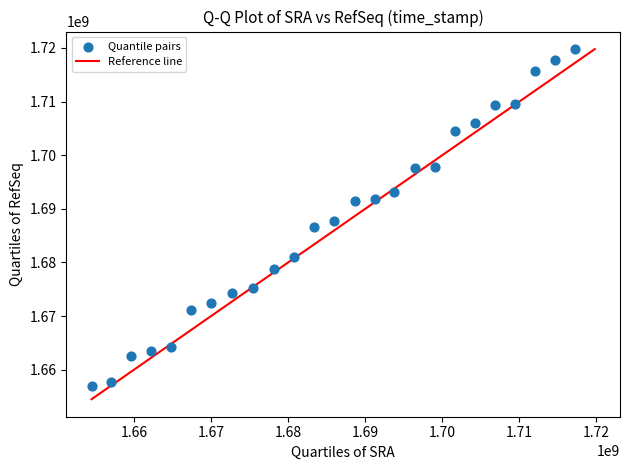

What is the range of X values (max minus min)?

62792175.0